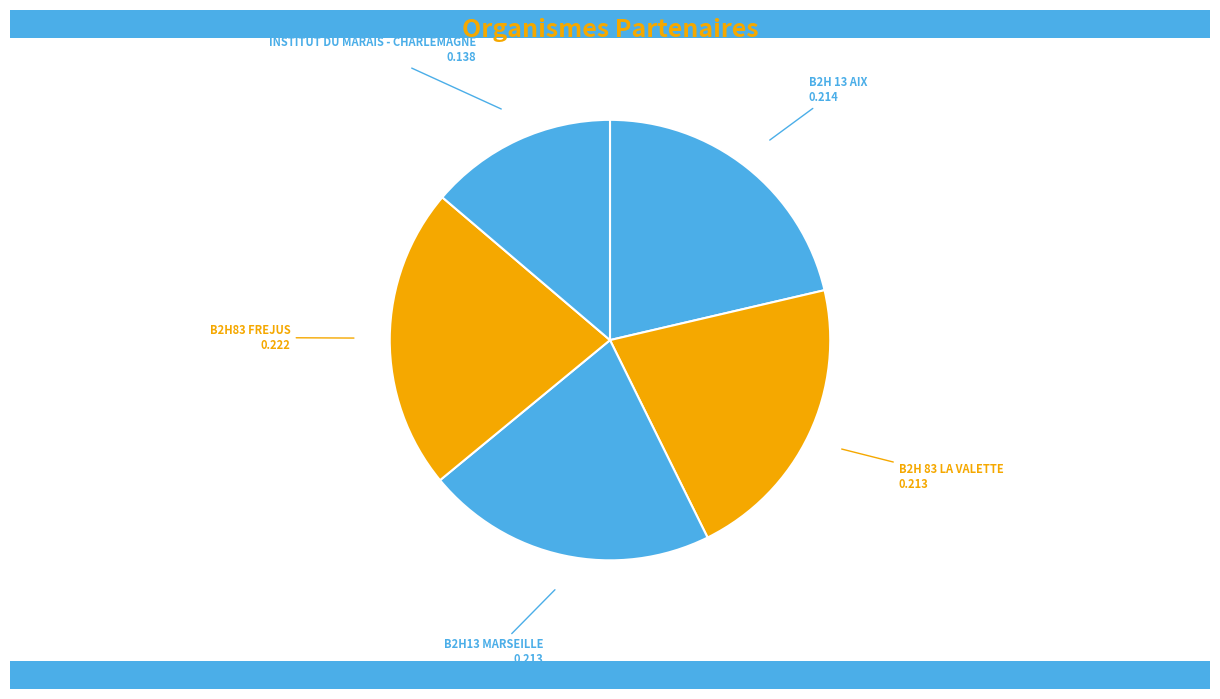

Which has a higher value, B2H83 FREJUS or B2H 13 AIX?

B2H83 FREJUS